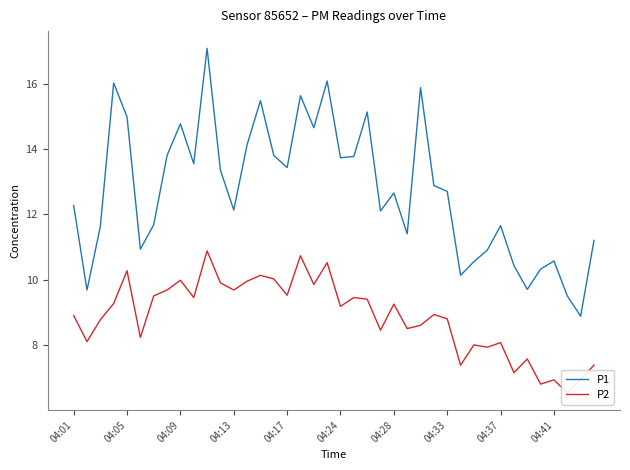

The P2 series shows 12.9 at 25. True or false?

False